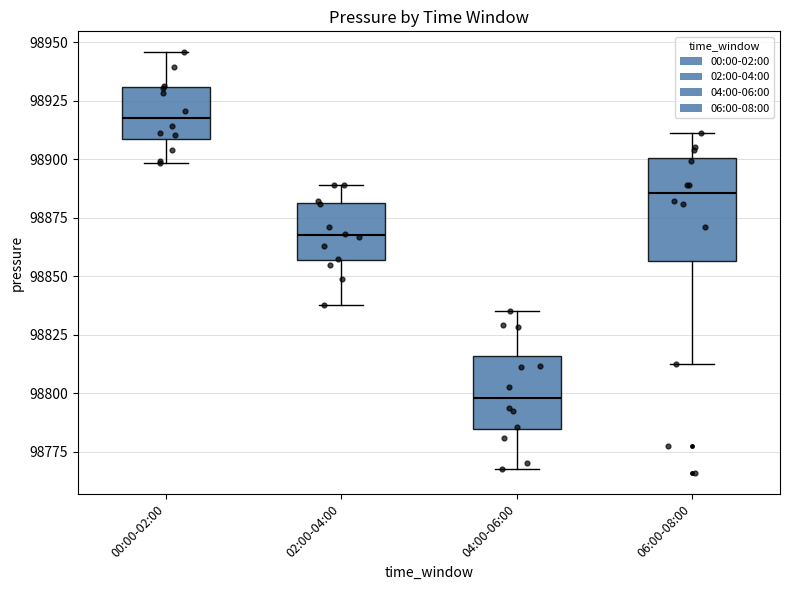

Where does the upper whisker of the box for 00:00-02:00 end on the y-axis? The values are not printed on the chart, so give them approximately, as read against the axis.

98945